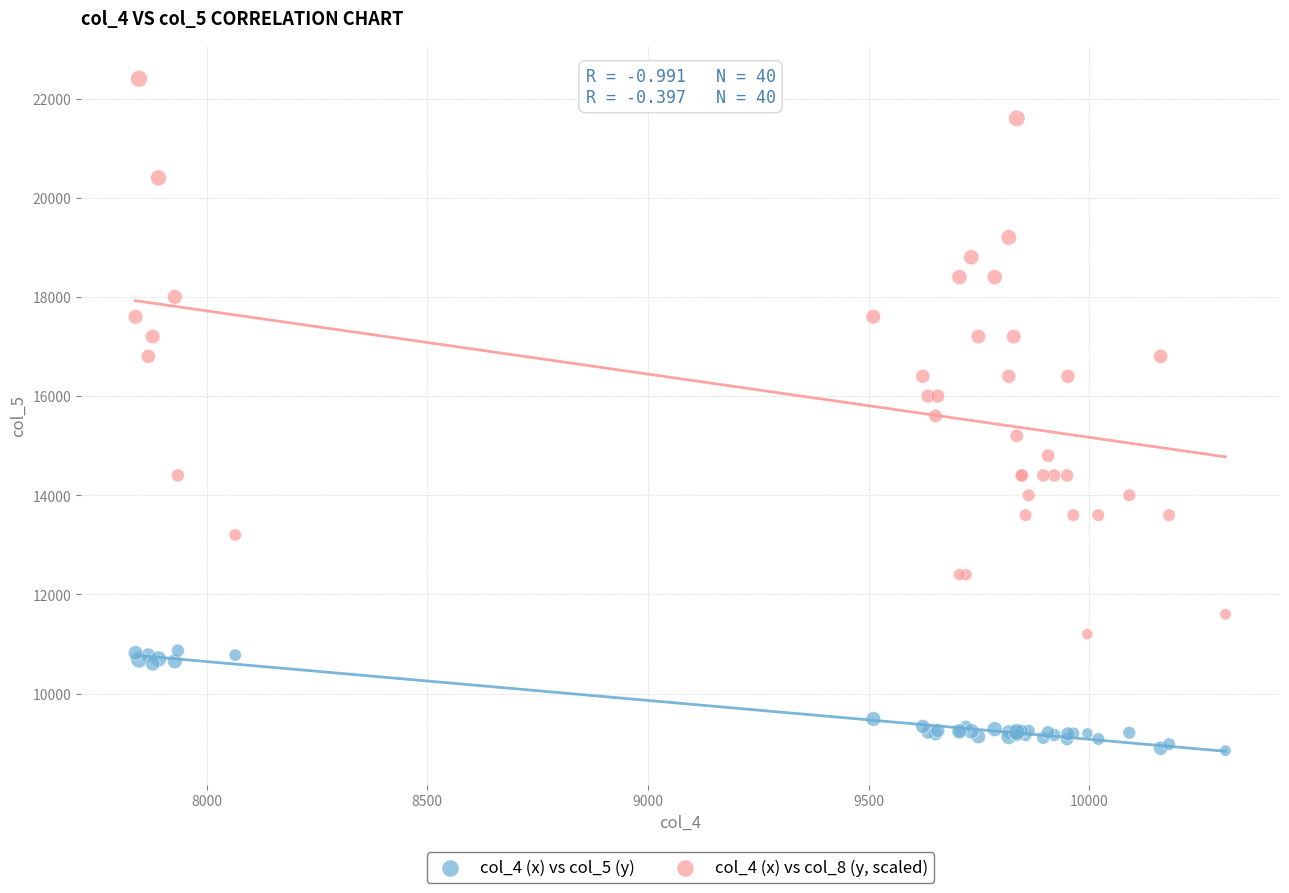

Which series contains the highest Y value?

col_4 (x) vs col_8 (y, scaled)